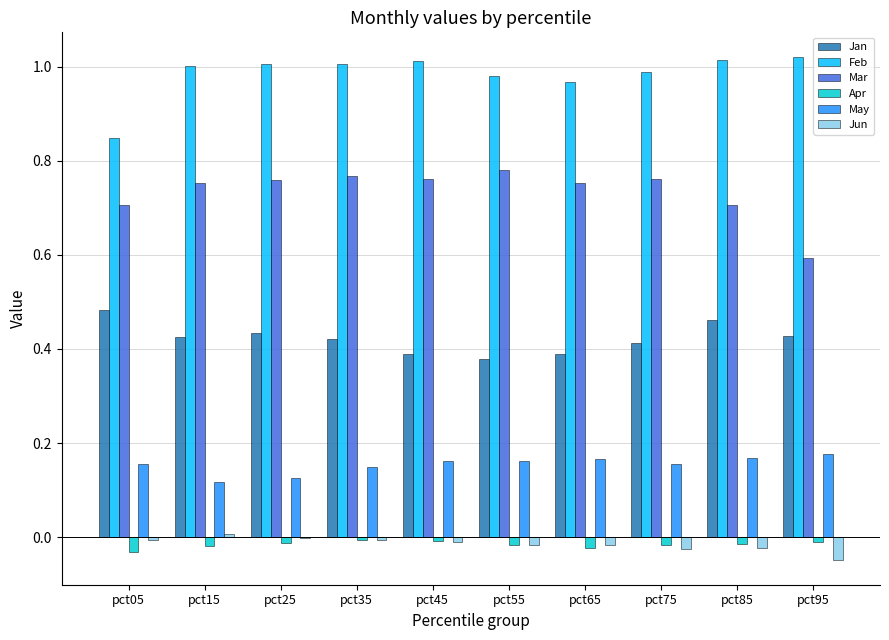

Which series has the largest total across all categories?

Feb